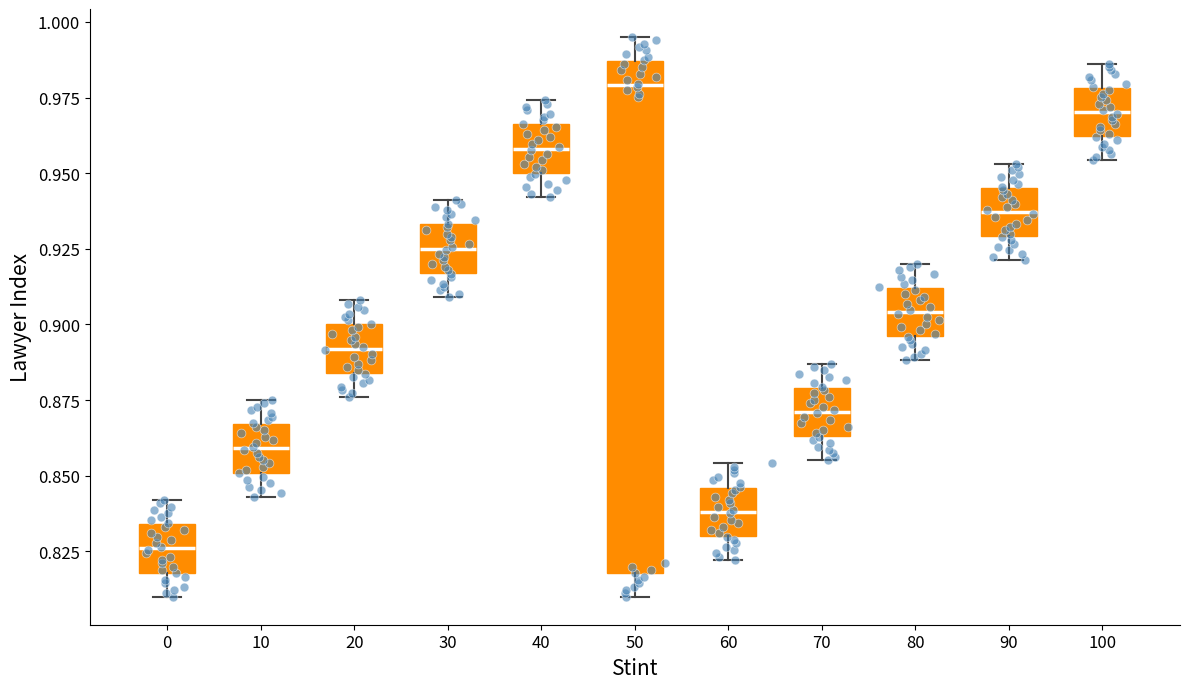

Where does the lower whisker of the box at x = 0 end on the y-axis? The values are not printed on the chart, so give them approximately, as read against the axis.

0.810